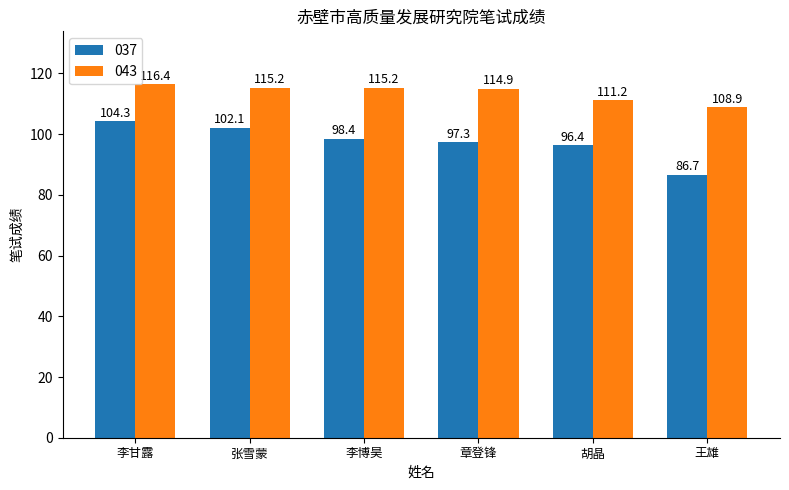

At which category is the sum across all series the highest?

李甘露